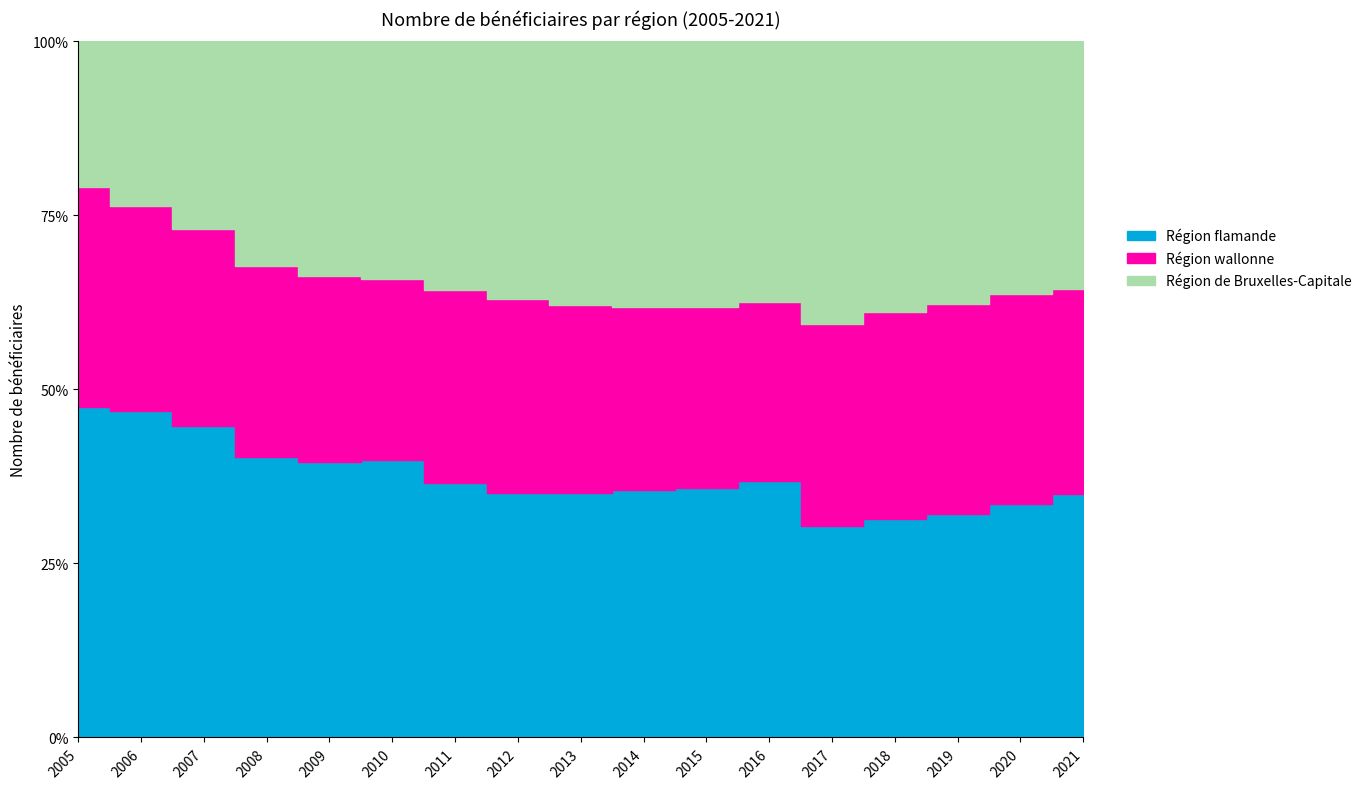

At how many categories does at least one series exceed 15160?

5